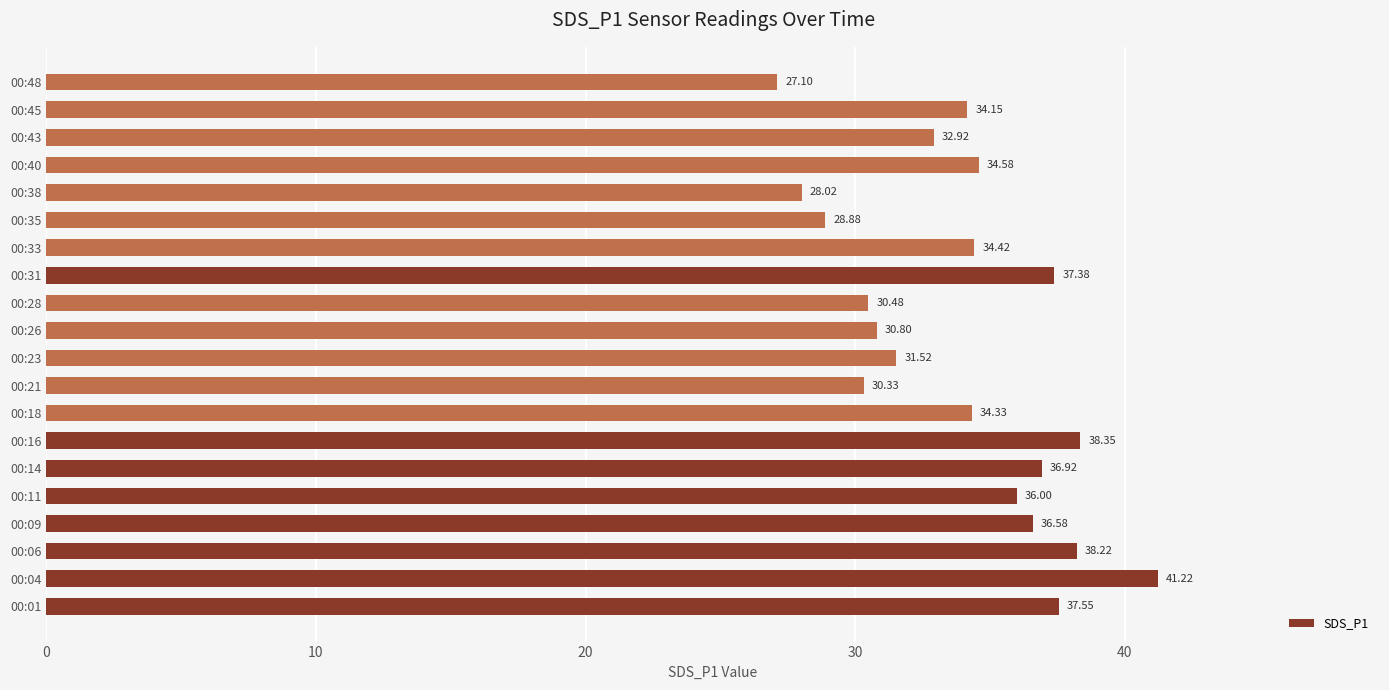

Approximately how many times larger is the value at 00:01 compared to 00:48?

1.4